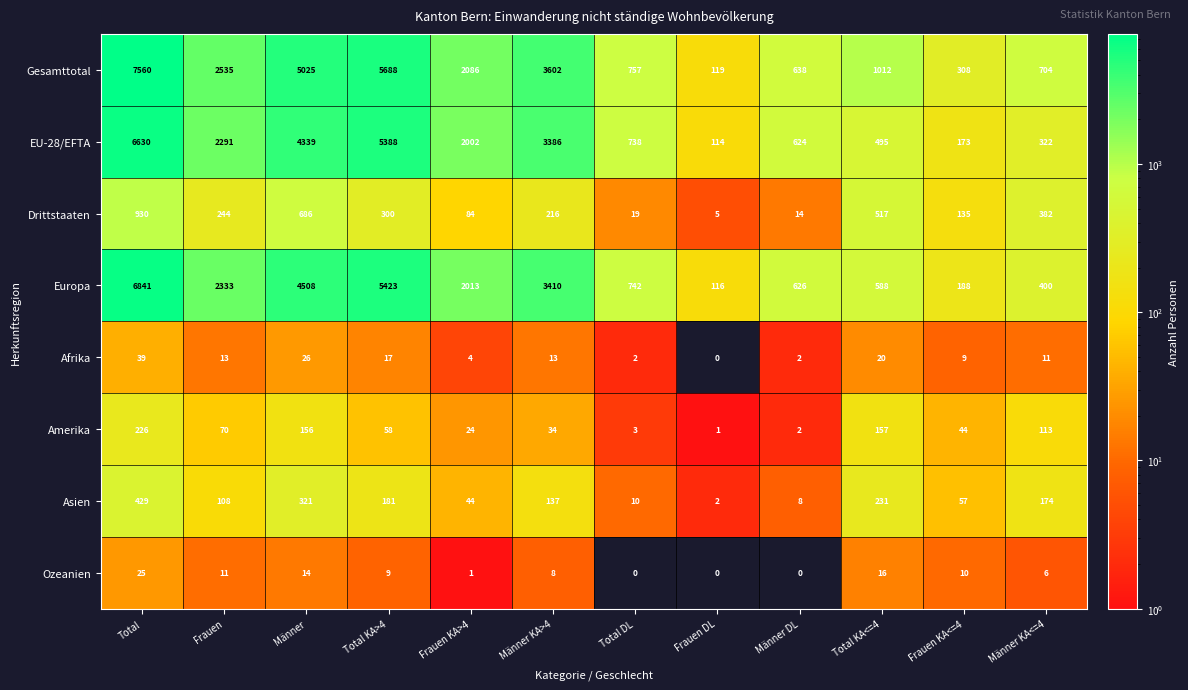

True or false: Drittstaaten has a value of 646 at Männer KA<=4.

False